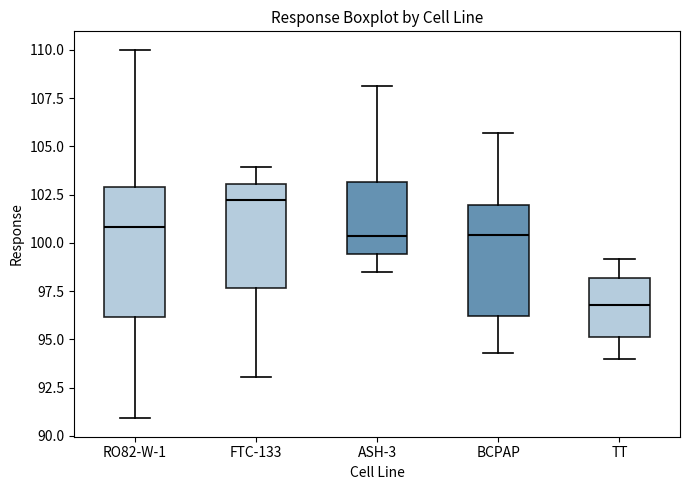

Reading left to right, read every box against the y-axis: the position of its median line, the range the box covers, and the ends of its whiskers. The values are not printed on the chart, so give them approximately, as read against the axis.

RO82-W-1: median 101.0, box 96.0 to 103.0, whiskers 91.0 to 110.0
FTC-133: median 102.0, box 97.5 to 103.0, whiskers 93.0 to 104.0
ASH-3: median 100.5, box 99.5 to 103.0, whiskers 98.5 to 108.0
BCPAP: median 100.5, box 96.0 to 102.0, whiskers 94.5 to 105.5
TT: median 97.0, box 95.0 to 98.0, whiskers 94.0 to 99.0